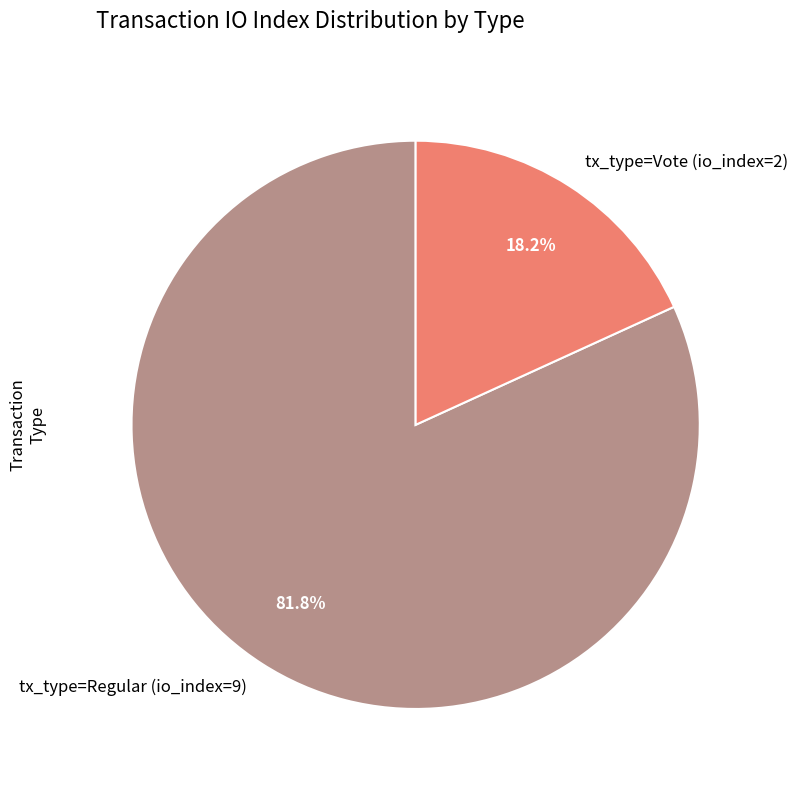

To the nearest percent, what is the difference between the largest and smallest slice percentages?

64%